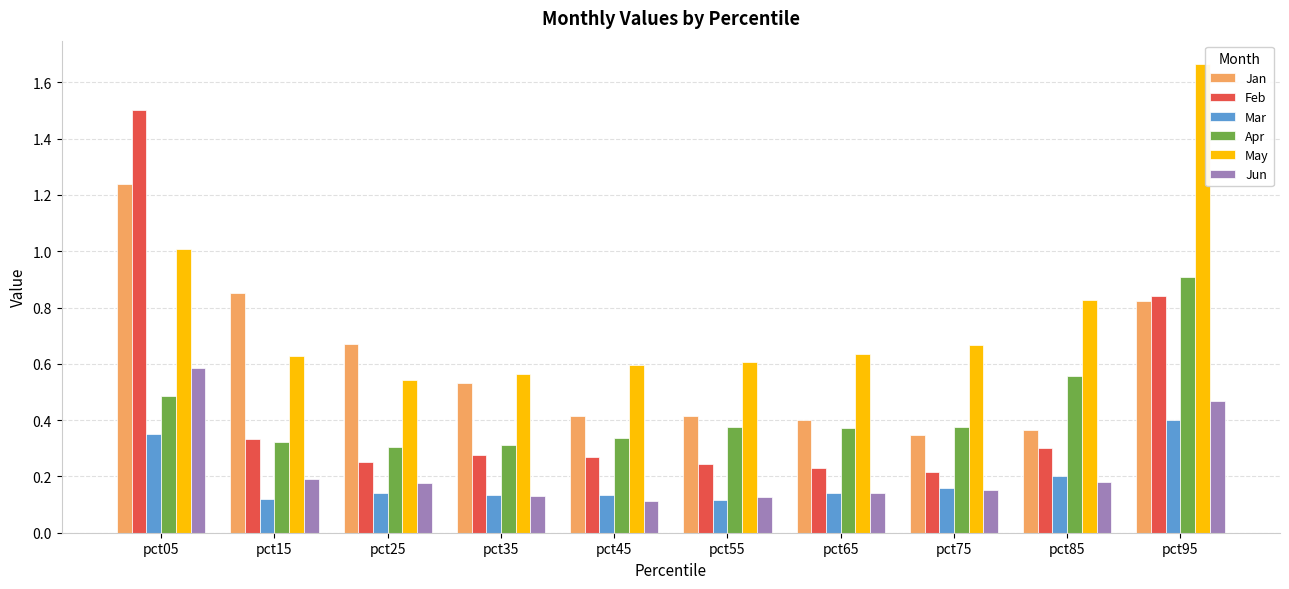

How many Jun values are between 0 and 1?

10